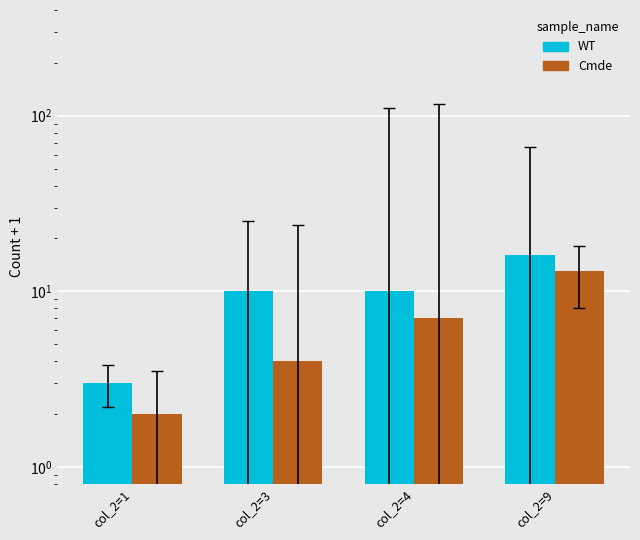

What is the maximum value for WT?

16